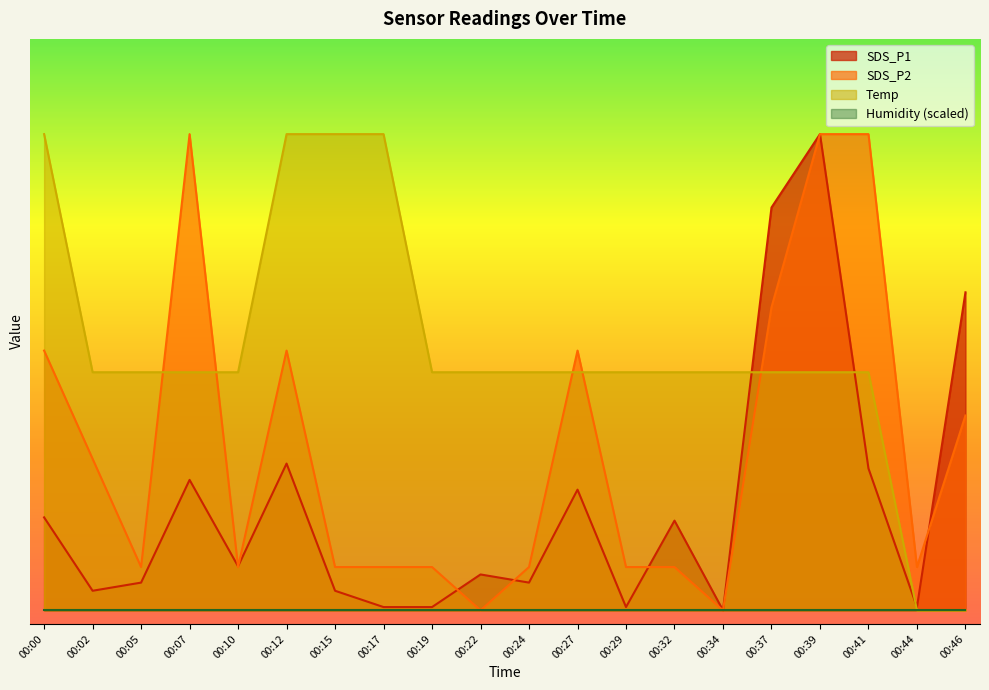

What is the highest value of the SDS_P2 series?

3.5